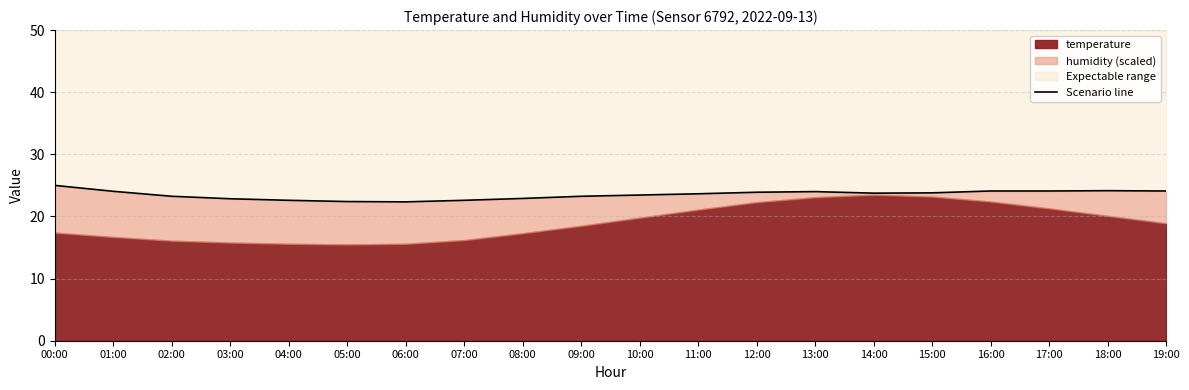

What is the label of the 13th point from the right?

07:00